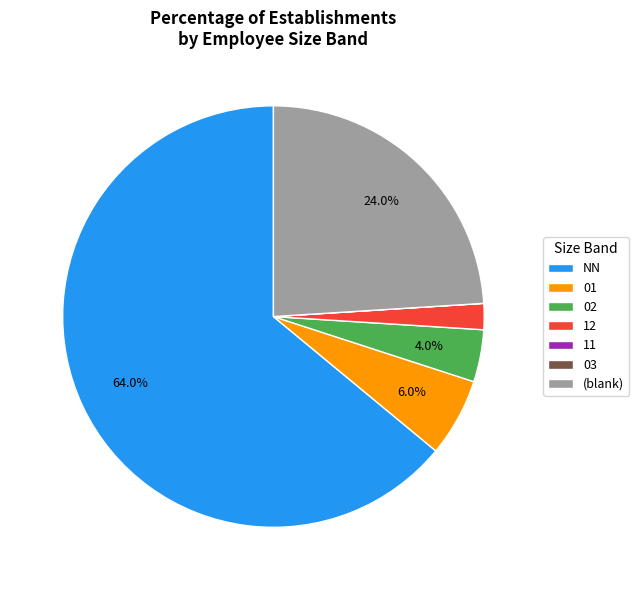

Approximately how many times larger is the value at NN compared to (blank)?

2.7